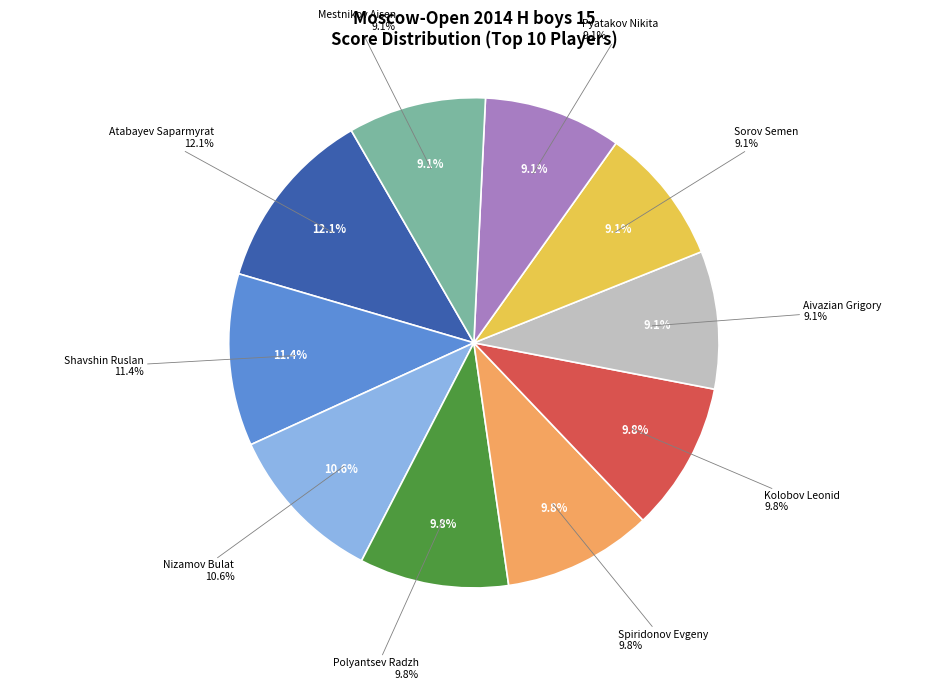

To the nearest percent, what is the difference between the largest and smallest slice percentages?

3%